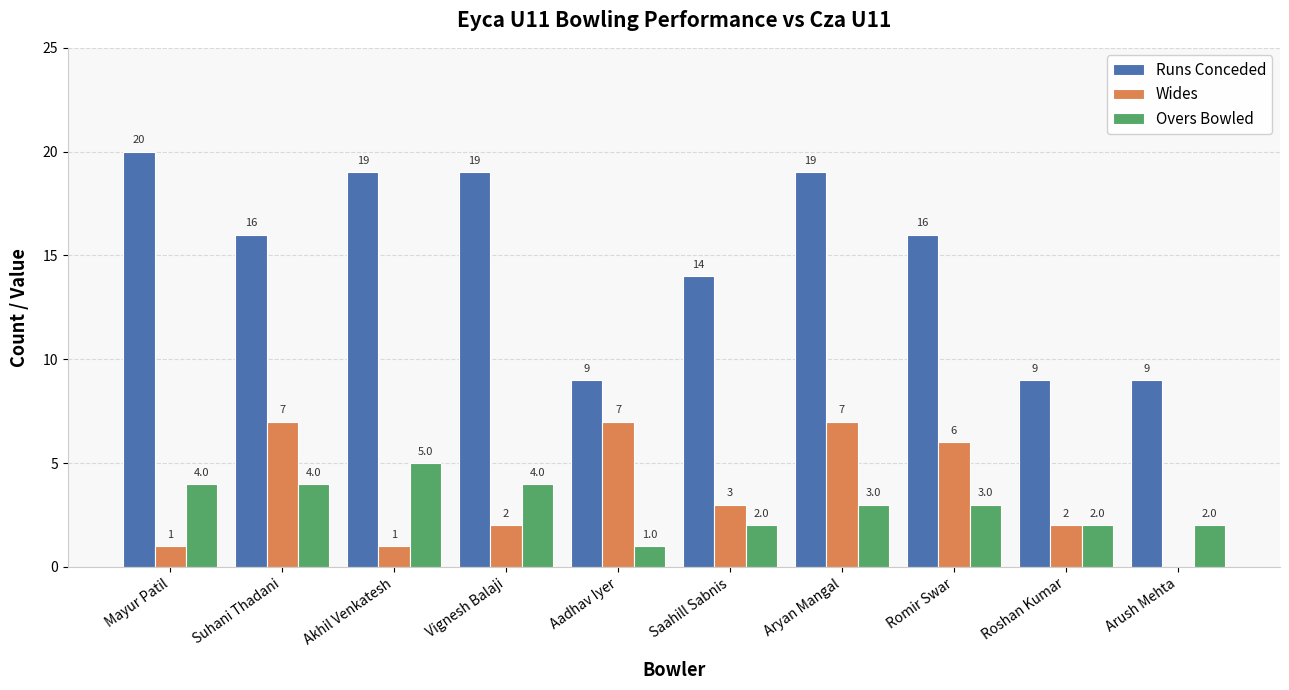

What is the highest value of the Overs Bowled series?

5